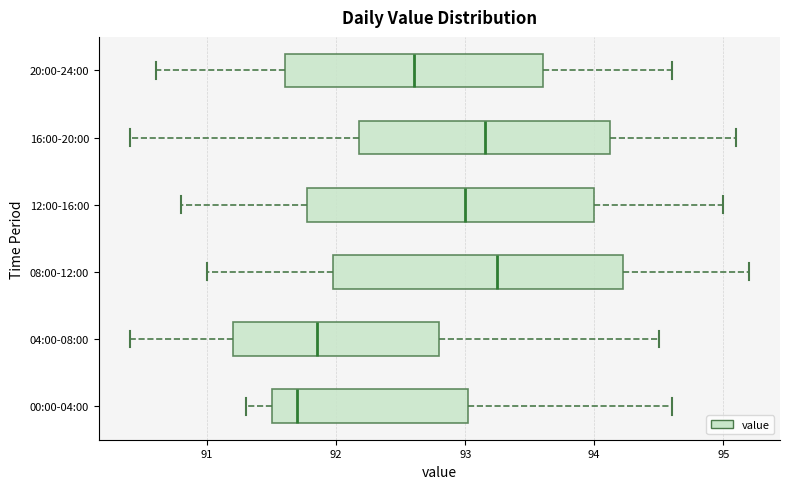

Reading bottom to top, transcribe this box plot: for each box, give where its median line is, the range the box spans, and where its two whiskers end, as read against the x-axis. The values are not printed on the chart, so give them approximately, as read against the axis.

00:00-04:00: median 91.7, box 91.5 to 93.0, whiskers 91.3 to 94.6
04:00-08:00: median 91.9, box 91.2 to 92.8, whiskers 90.4 to 94.5
08:00-12:00: median 93.3, box 92.0 to 94.2, whiskers 91.0 to 95.2
12:00-16:00: median 93.0, box 91.8 to 94.0, whiskers 90.8 to 95.0
16:00-20:00: median 93.2, box 92.2 to 94.1, whiskers 90.4 to 95.1
20:00-24:00: median 92.6, box 91.6 to 93.6, whiskers 90.6 to 94.6